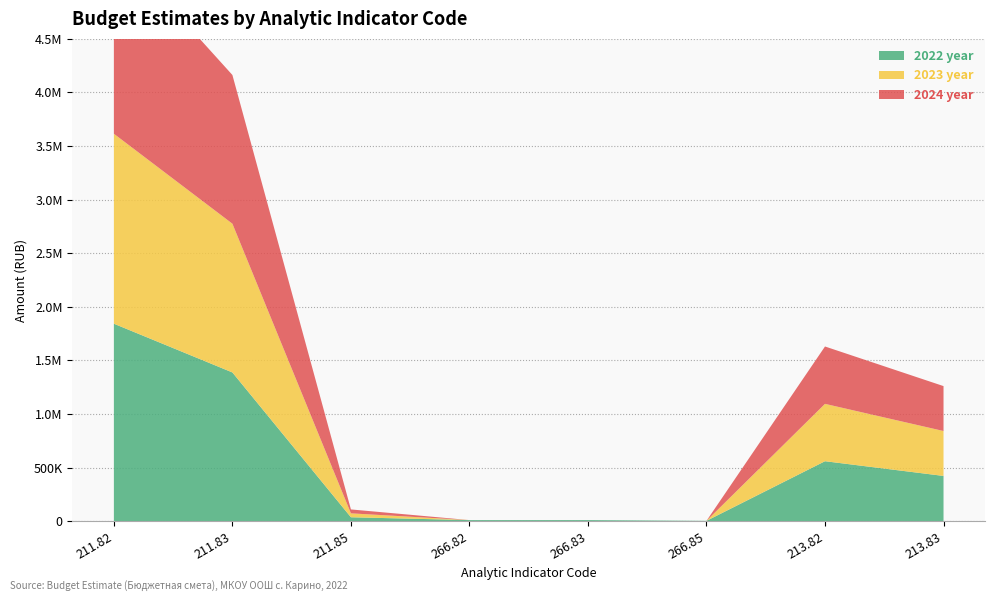

Reading right to left, list all the values displayed in this chart.

2022 year: 213.83=422000	213.82=559300	266.85=3000	266.83=10000	266.82=10000	211.85=36500	211.83=1387400	211.82=1842000
2023 year: 213.83=419000	213.82=535100	266.85=0	266.83=0	266.82=0	211.85=36500	211.83=1387400	211.82=1771900
2024 year: 213.83=419000	213.82=535100	266.85=0	266.83=0	266.82=0	211.85=36500	211.83=1387400	211.82=1771900